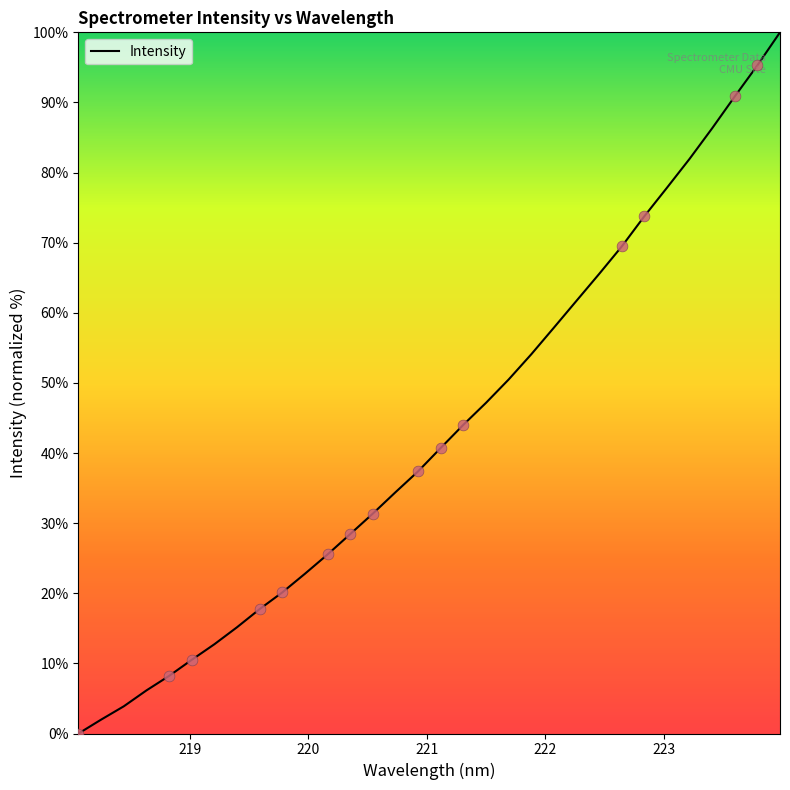

What is the maximum value shown in the chart?

100.0